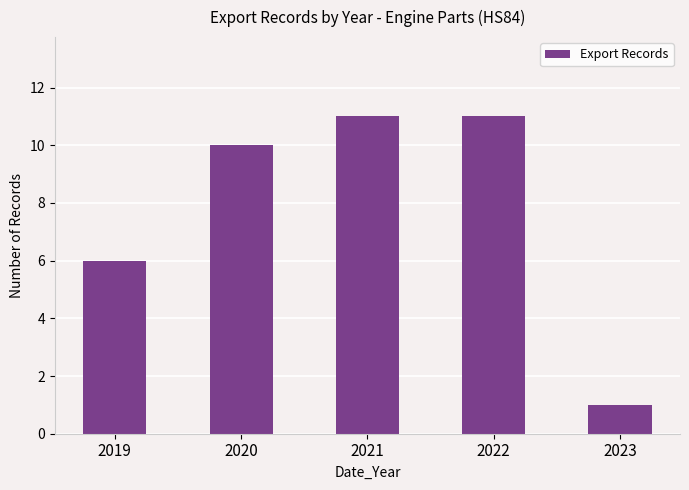

The value at 2019 is 4. True or false?

False